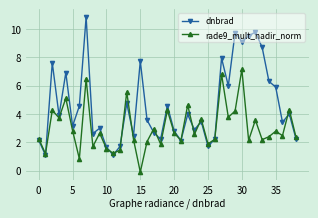

How many values in rade9_mult_nadir_norm are above zero?

38